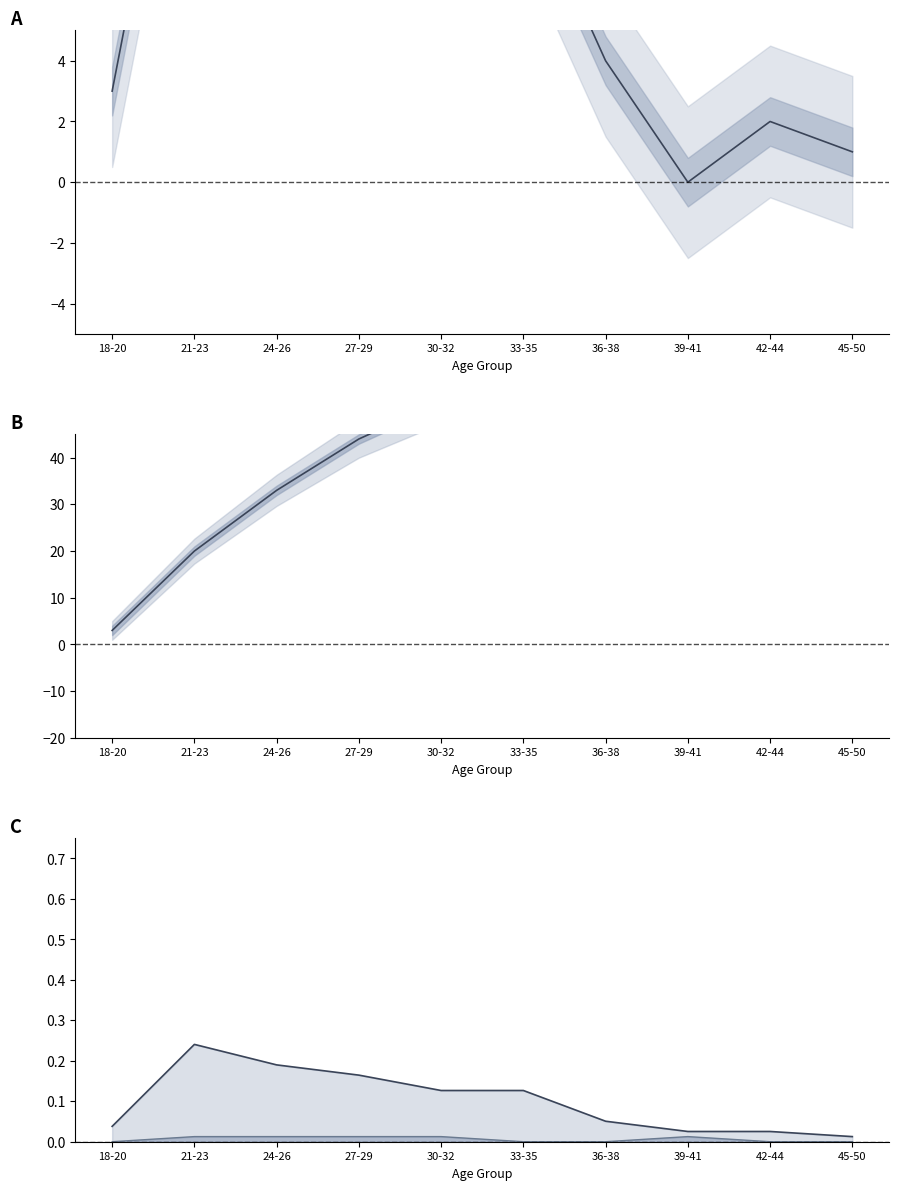

What is the spread (max minus min) of values at 42-44?

68.0